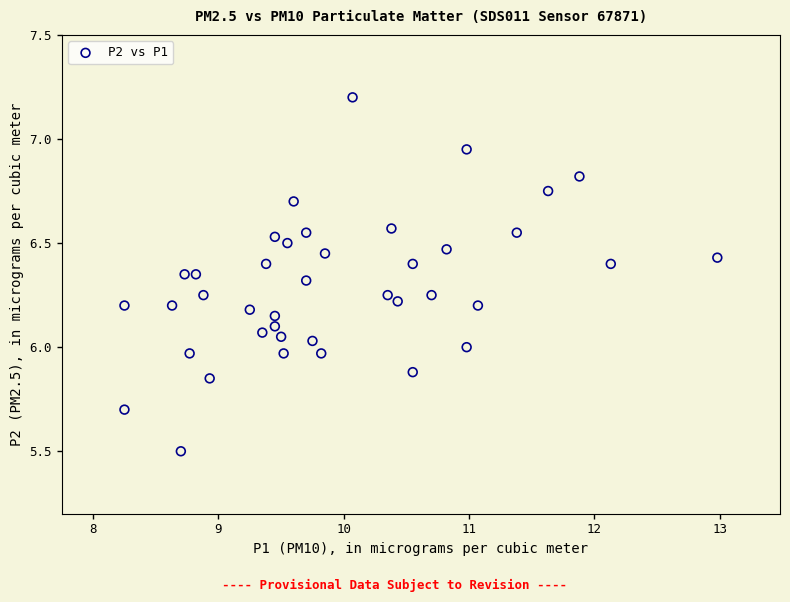

What is the range of Y values (max minus min)?

1.7